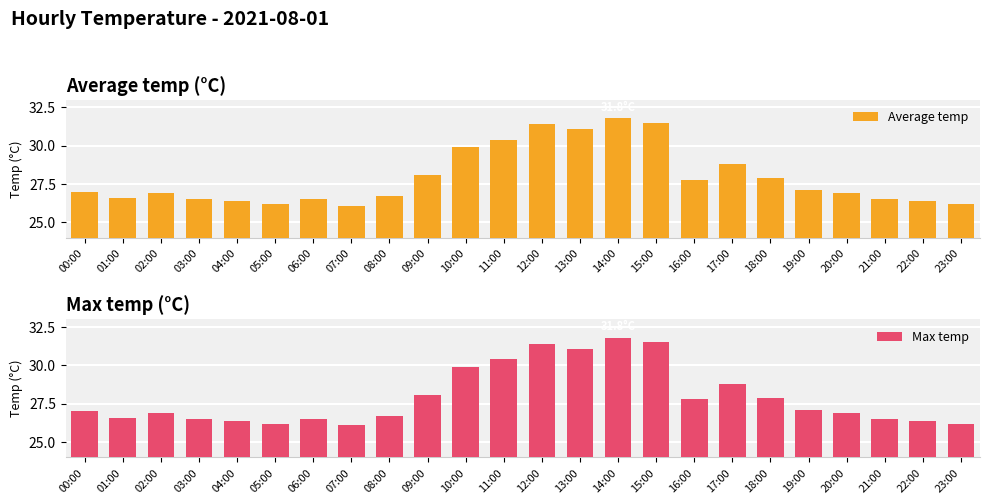

What is the value of the Max temp bar at the 1st from the left?

27.0